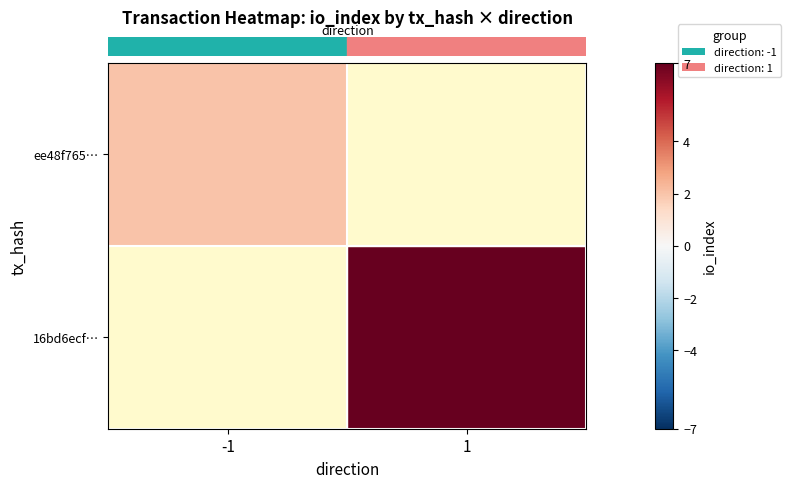

Is the value of row_0 at -1 greater than the value of row_1 at -1?

No